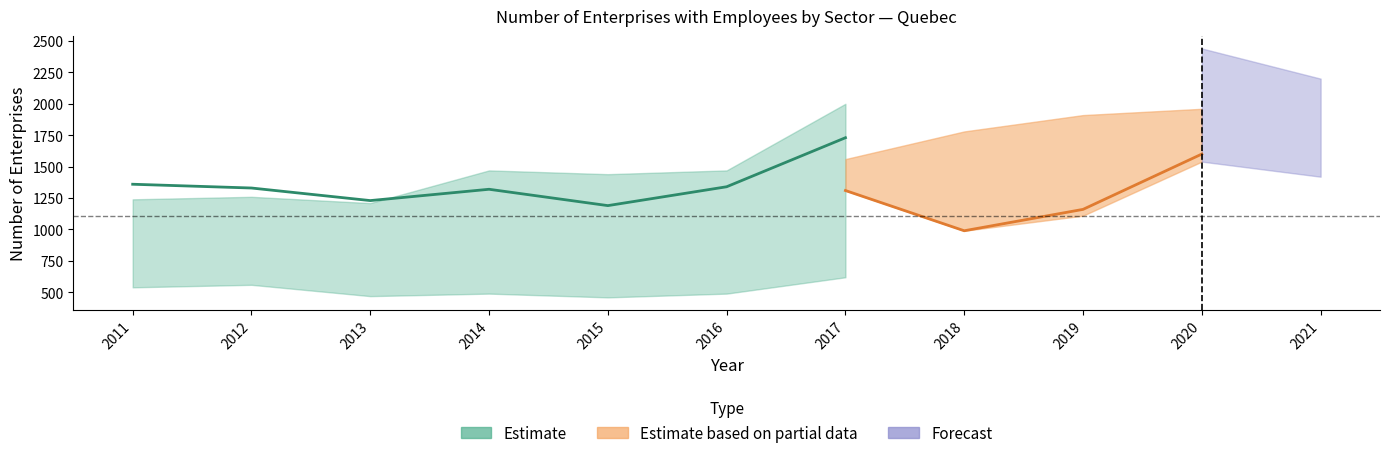

True or false: Quebec - Construction has a value of 1260 at 2012.

True